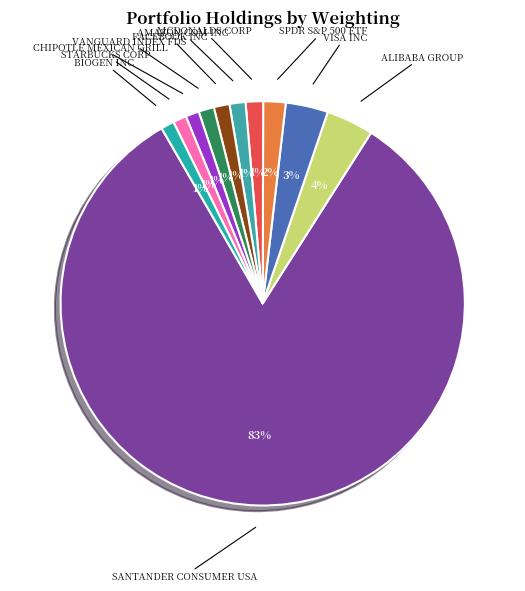

How many slices are in this pie chart?

11